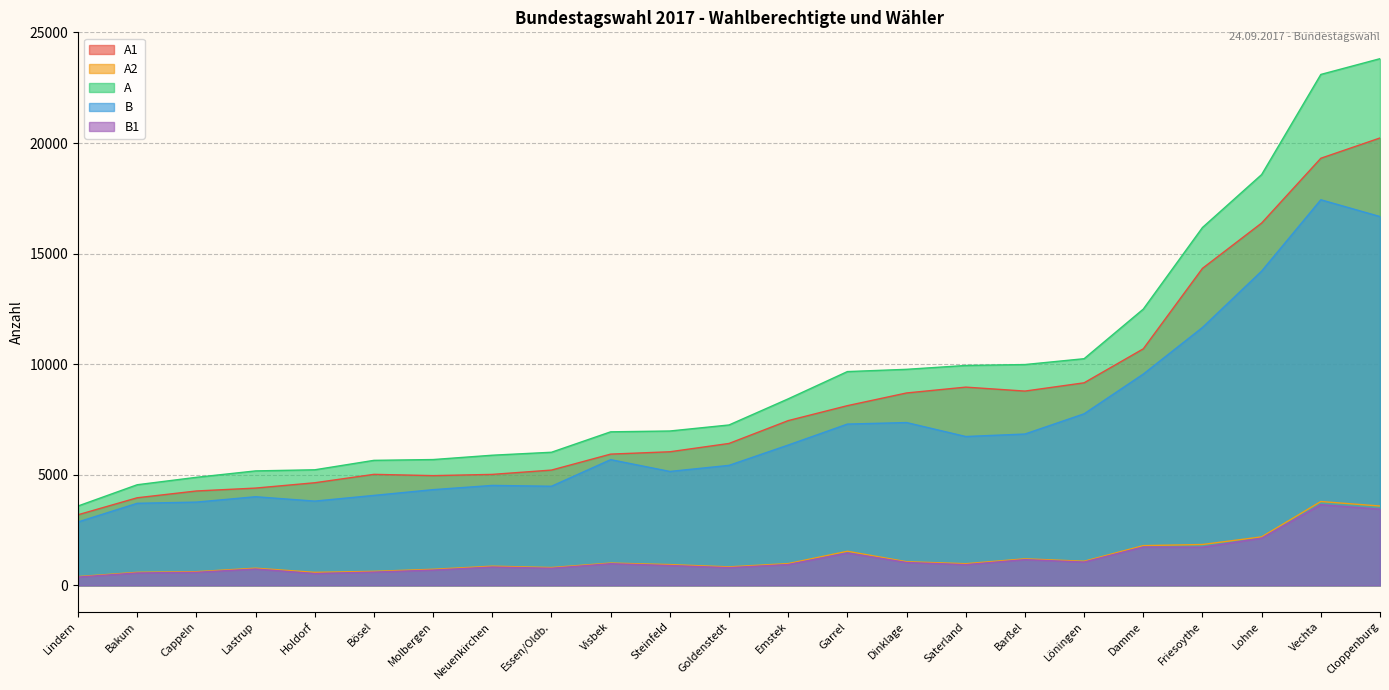

Which has a higher value, Cloppenburg or Steinfeld?

Cloppenburg